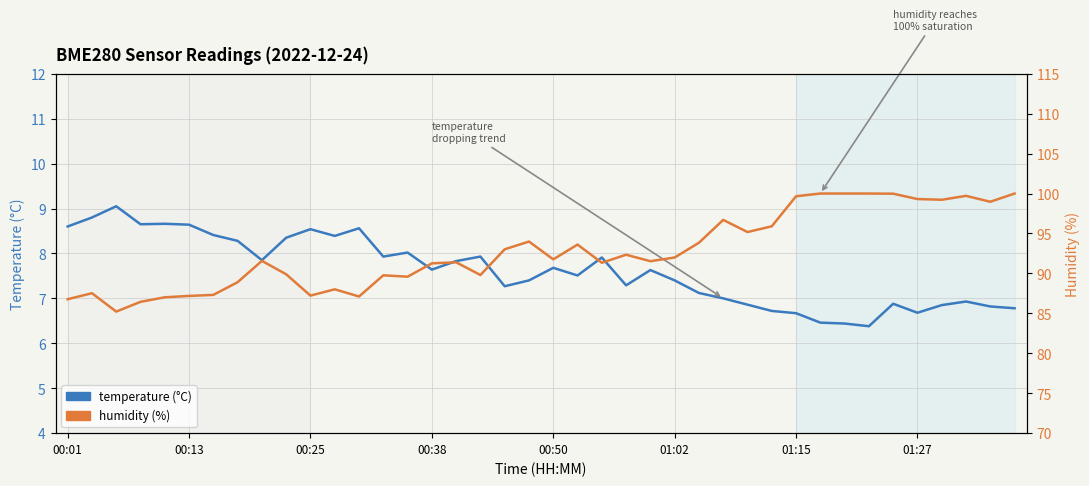

How many lines are shown in the chart?

2